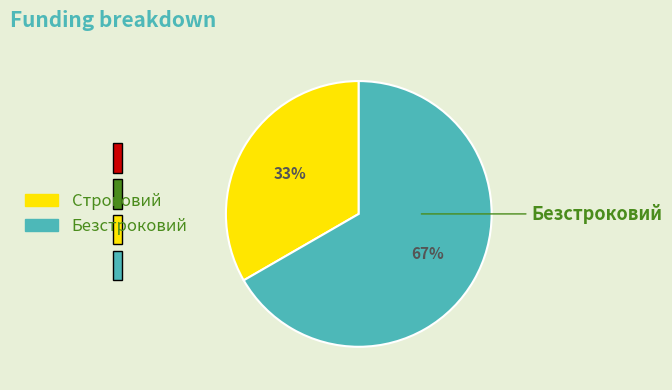

Combined, do Строковий and Безстроковий account for over 50%?

Yes